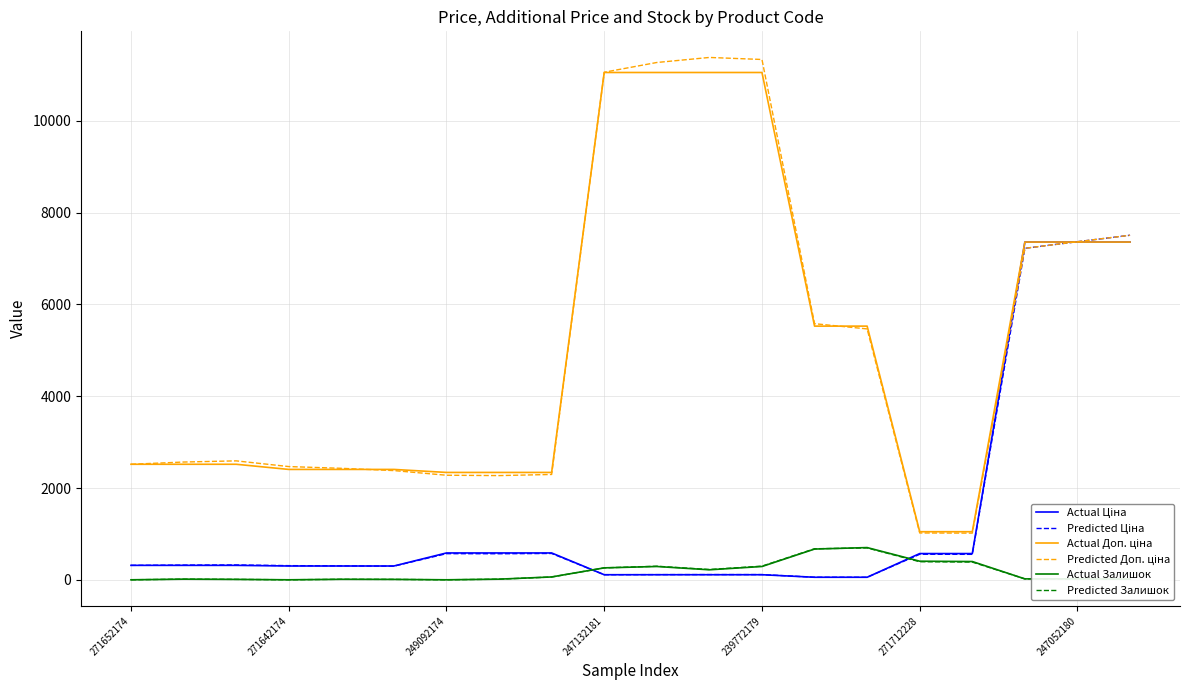

What is the greatest value displayed?

11382.7